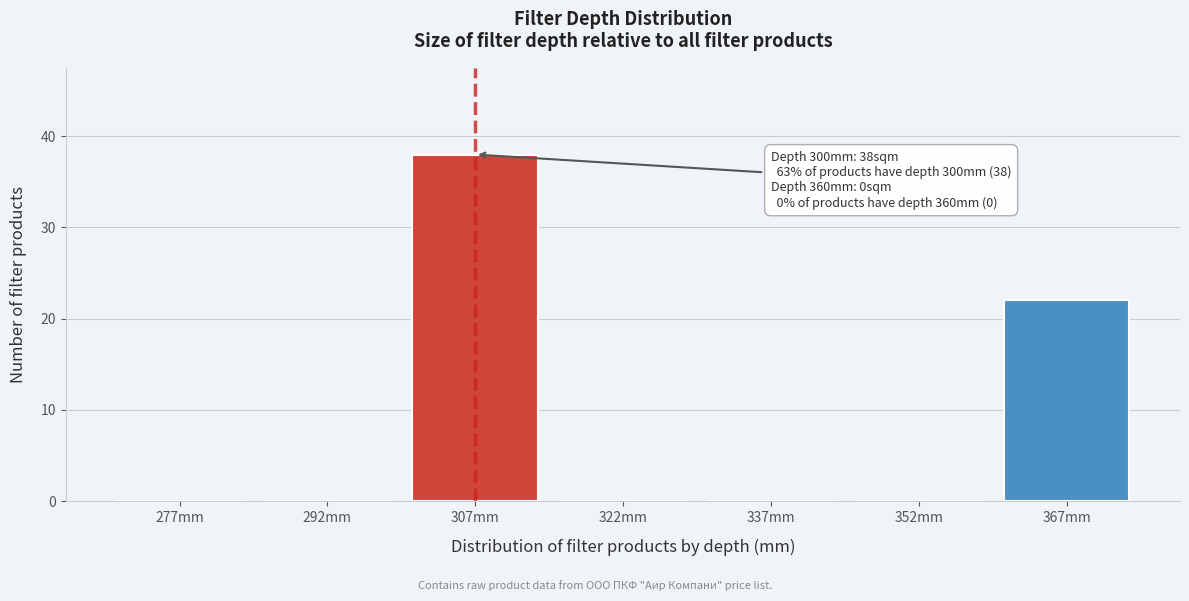

Reading left to right, what are all the values shown in this chart?

277mm=0	292mm=0	307mm=38	322mm=0	337mm=0	352mm=0	367mm=22